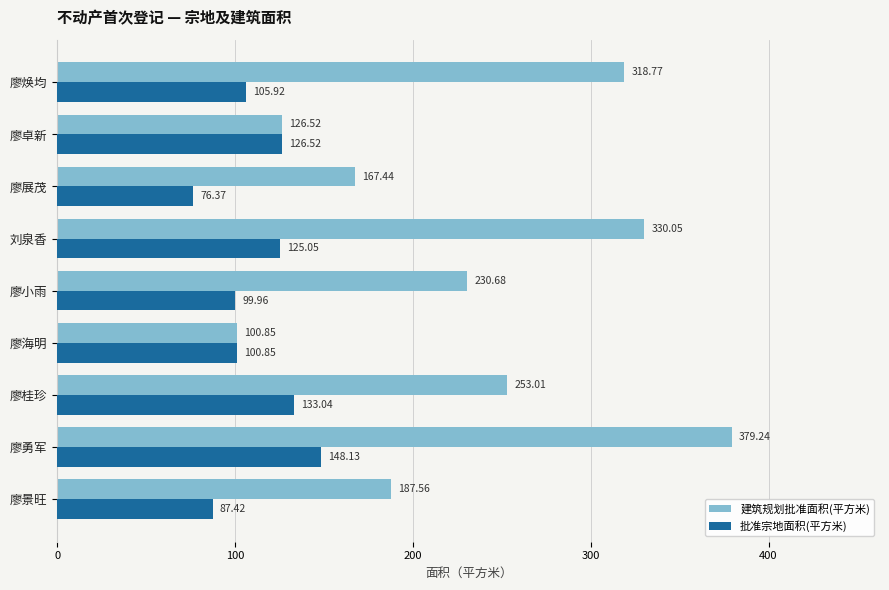

Rank the series by their average value, from lowest to highest.

批准宗地面积(平方米), 建筑规划批准面积(平方米)